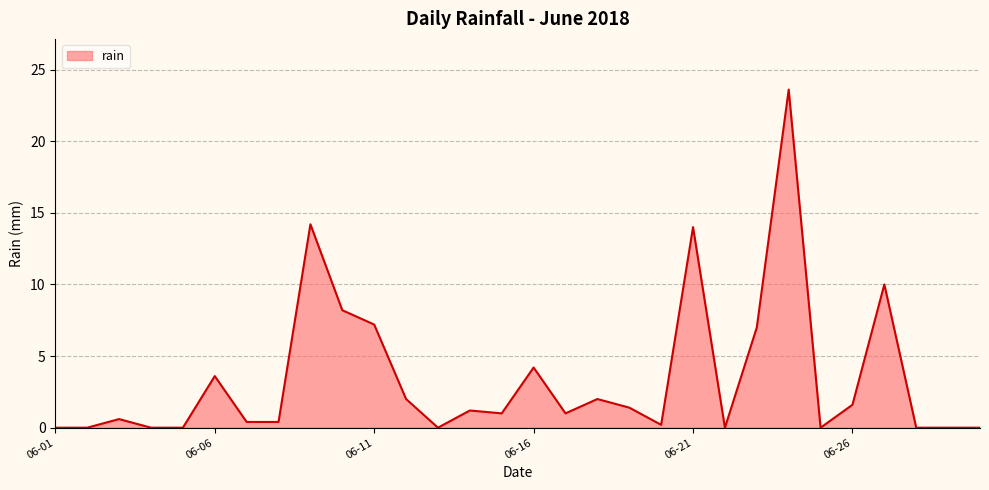

What is the greatest value displayed?

23.6